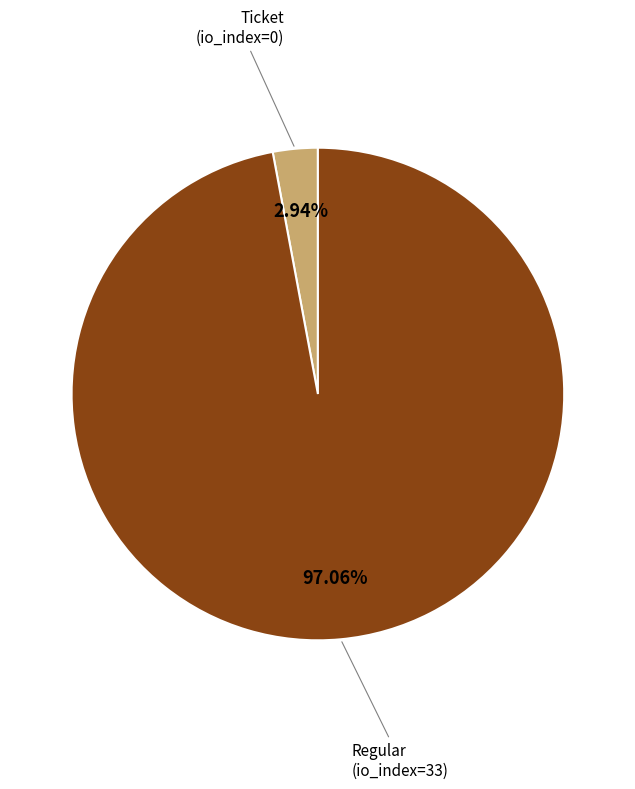

Does any single category account for the majority?

Yes